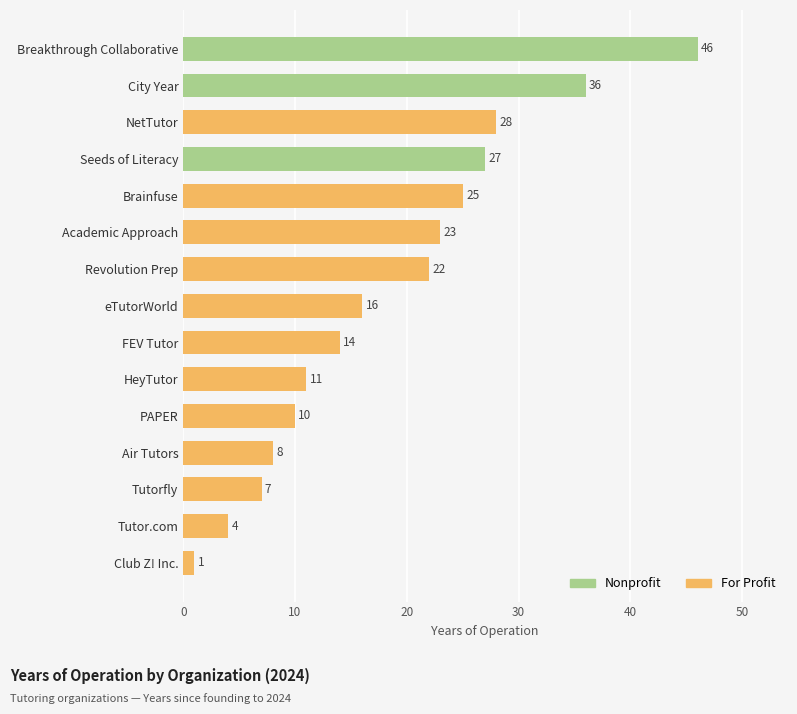

What is the average value?

19